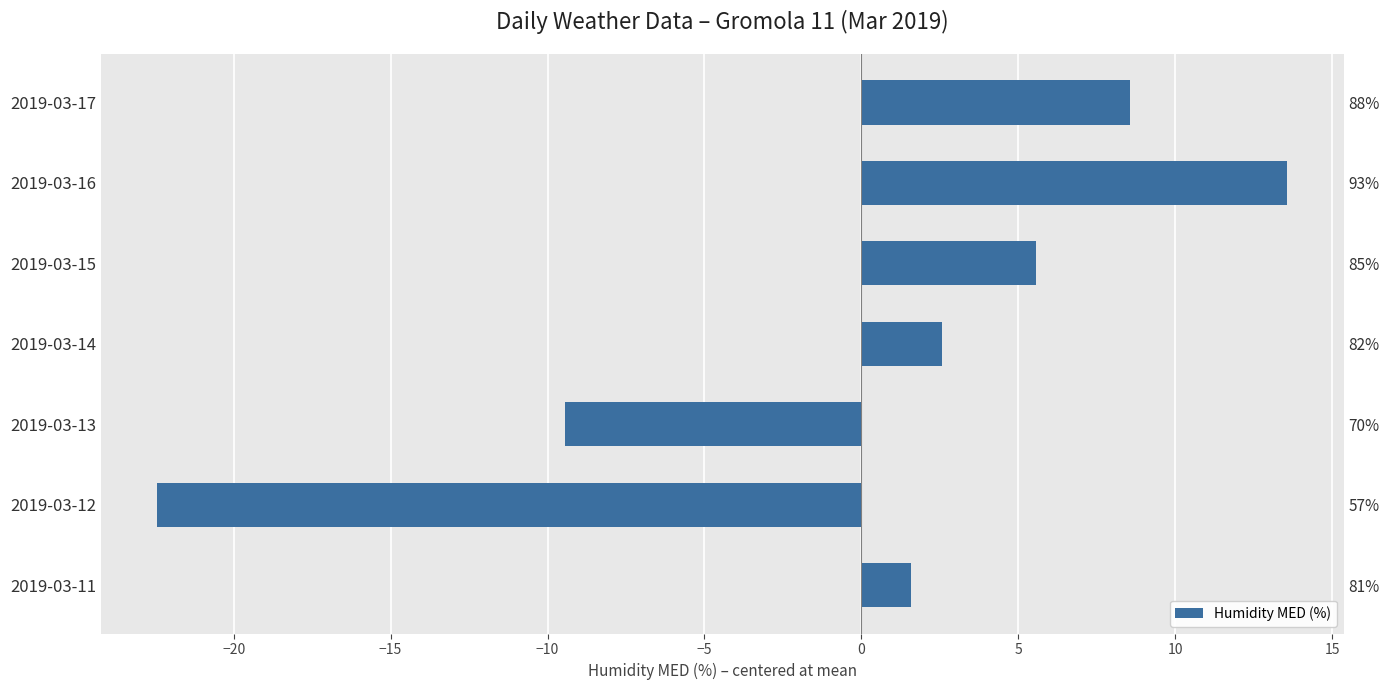

How many bars are there in total?

7